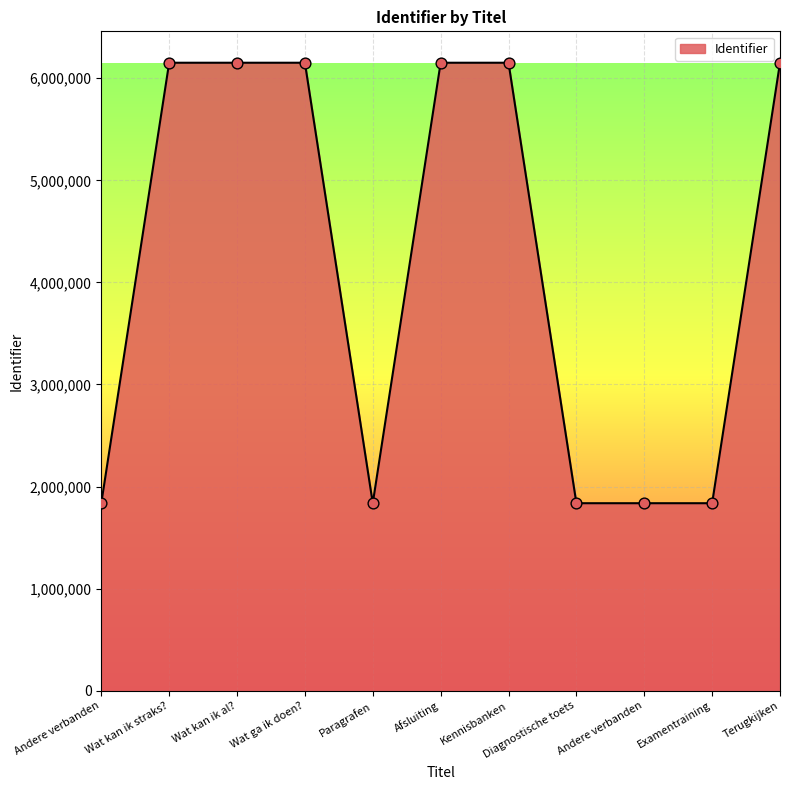

Which has a higher value, Diagnostische toets or Kennisbanken?

Kennisbanken